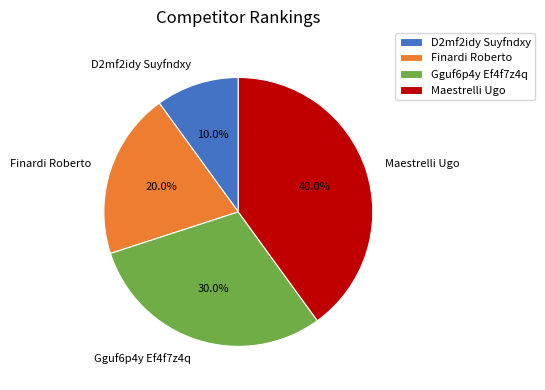

What is the total percentage of D2mf2idy Suyfndxy and Maestrelli Ugo?

50.0%